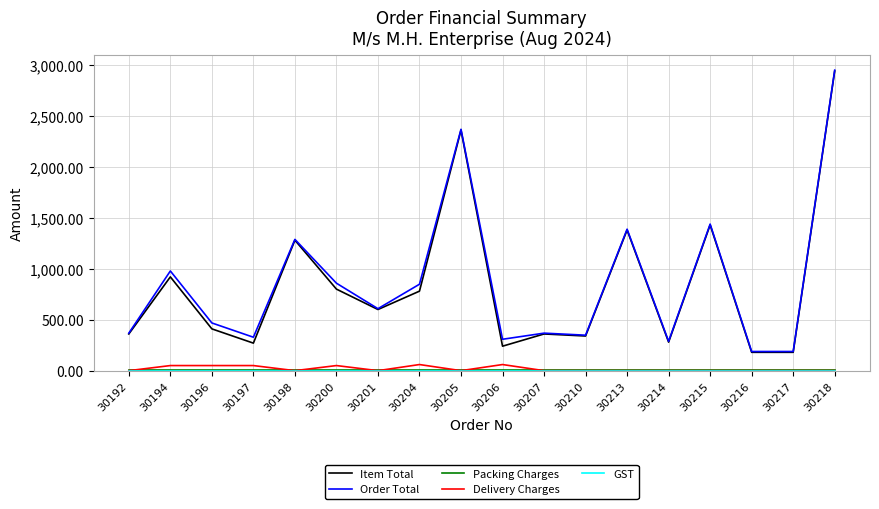

How many lines are shown in the chart?

5